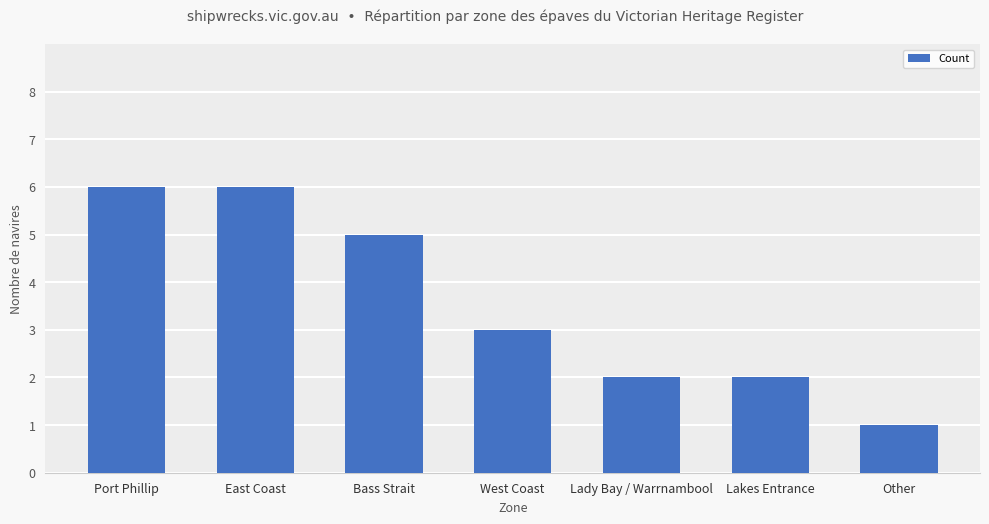

Reading left to right, list all the values displayed in this chart.

6	6	5	3	2	2	1